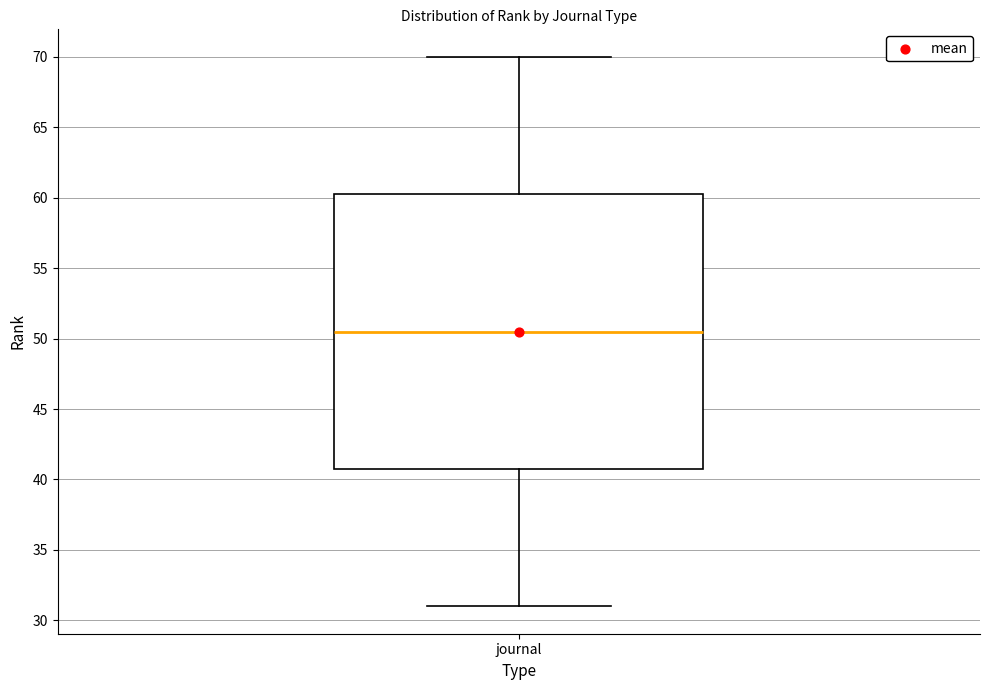

Where is the upper edge of the box for journal on the y-axis? The values are not printed on the chart, so give them approximately, as read against the axis.

60.5